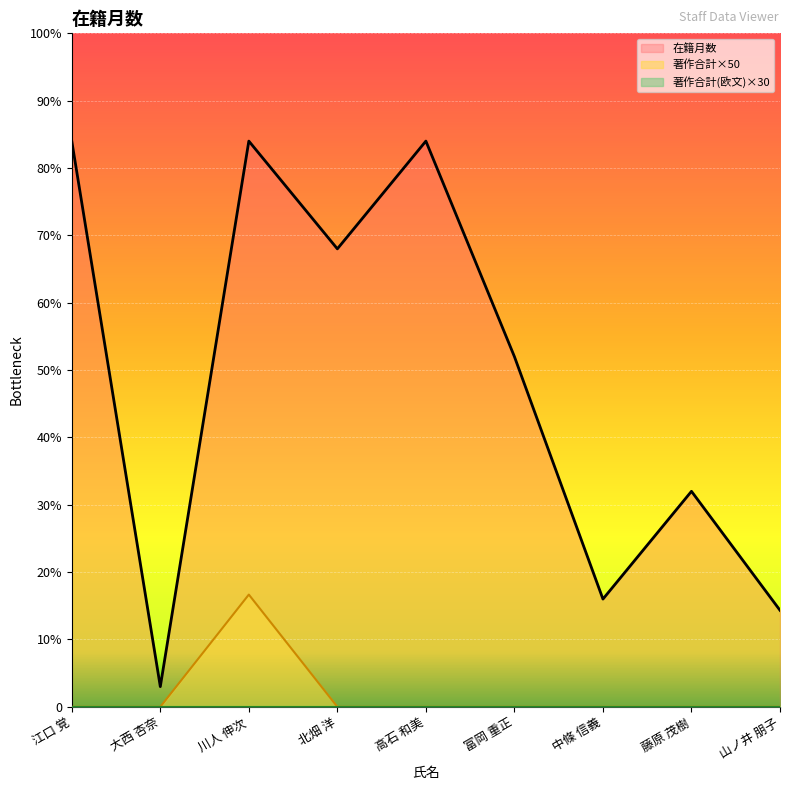

List the labels in order of 在籍月数 value, largest first.

江口 覚, 川人 伸次, 高石 和美, 北畑 洋, 富岡 重正, 藤原 茂樹, 中條 信義, 山ノ井 朋子, 大西 杏奈